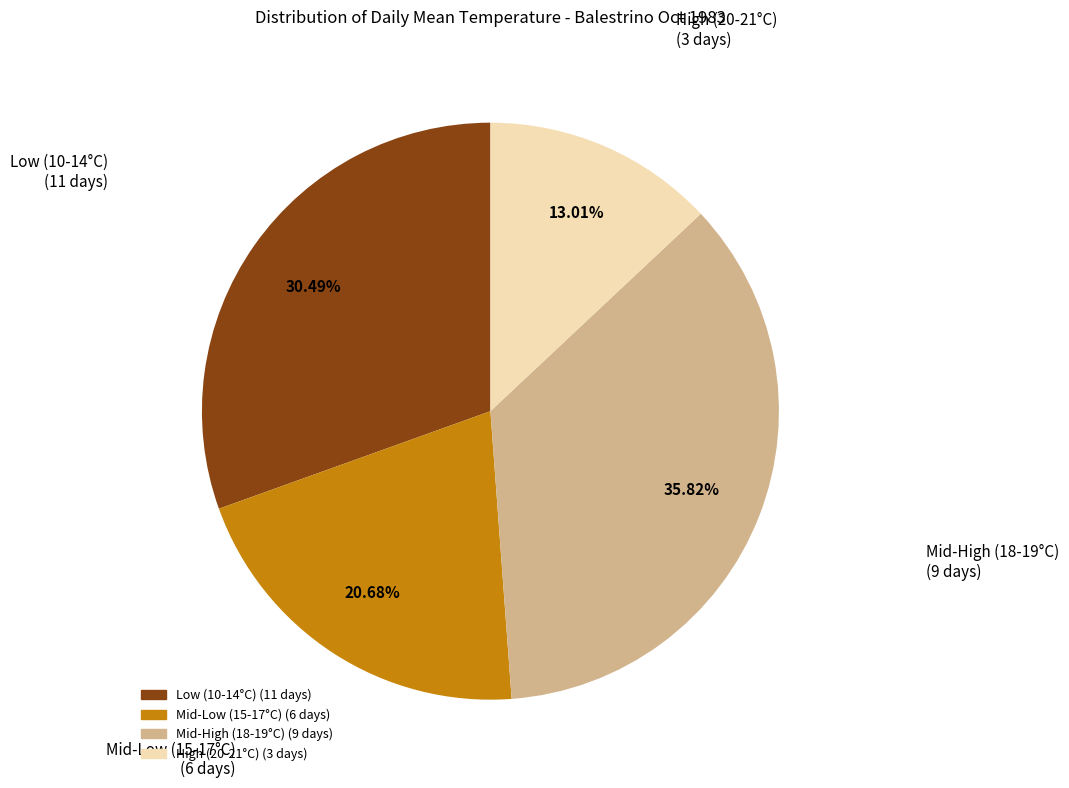

Does any single category account for the majority?

No